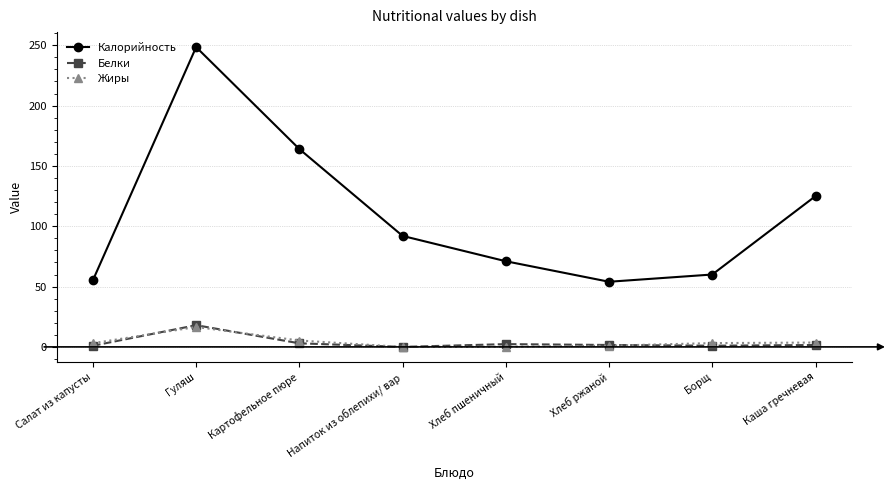

Read the Калорийность value at Хлеб пшеничный.

71.0